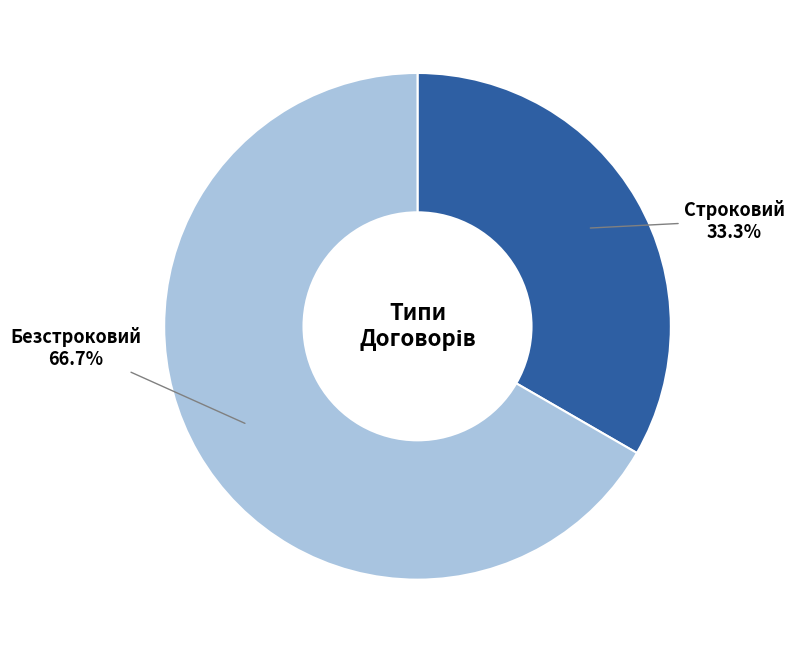

Is there a majority slice in this chart?

Yes